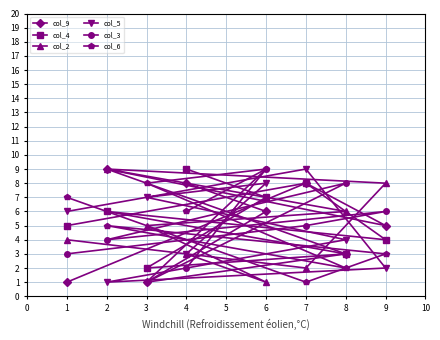

Is it true that col_6 equals 3 at 1?

False